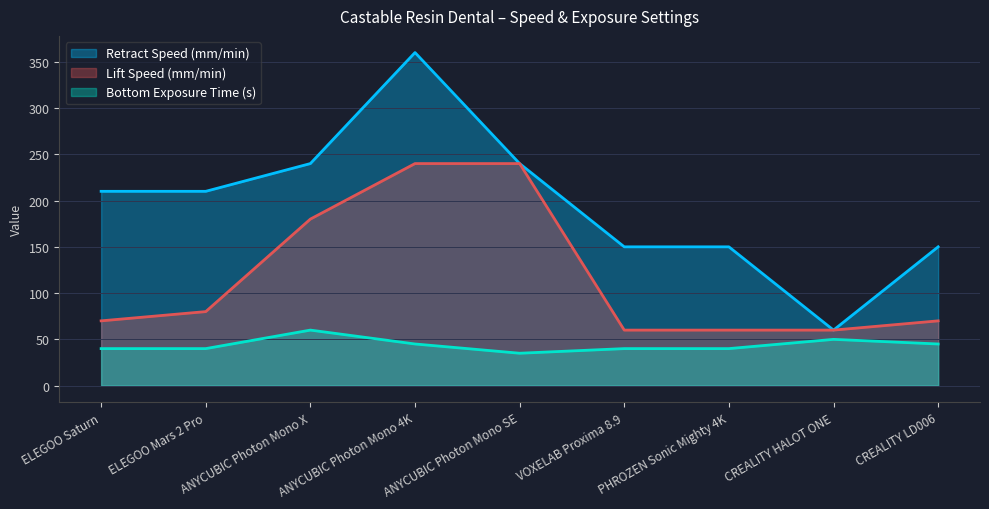

What is the label of the 6th point from the left?

VOXELAB Proxima 8.9